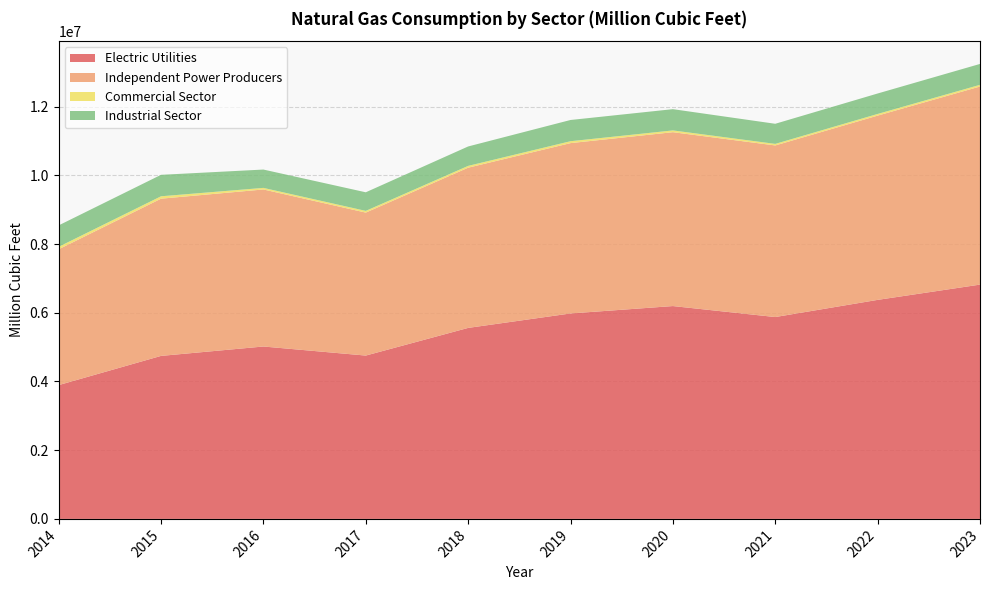

Reading left to right, what are all the values shown in this chart?

Electric Utilities: 3895008	4745255	5018894	4754893	5560267	5980679	6196152	5876442	6376041	6820807
Independent Power Producers: 3954032	4576683	4571375	4161984	4663935	4958798	5061569	4995247	5364050	5766811
Commercial Sector: 71957	70092	46304	50060	52650	55575	51827	45537	48658	49069
Industrial Sector: 623390	624545	533537	541126	565276	617805	618556	585343	595337	608127